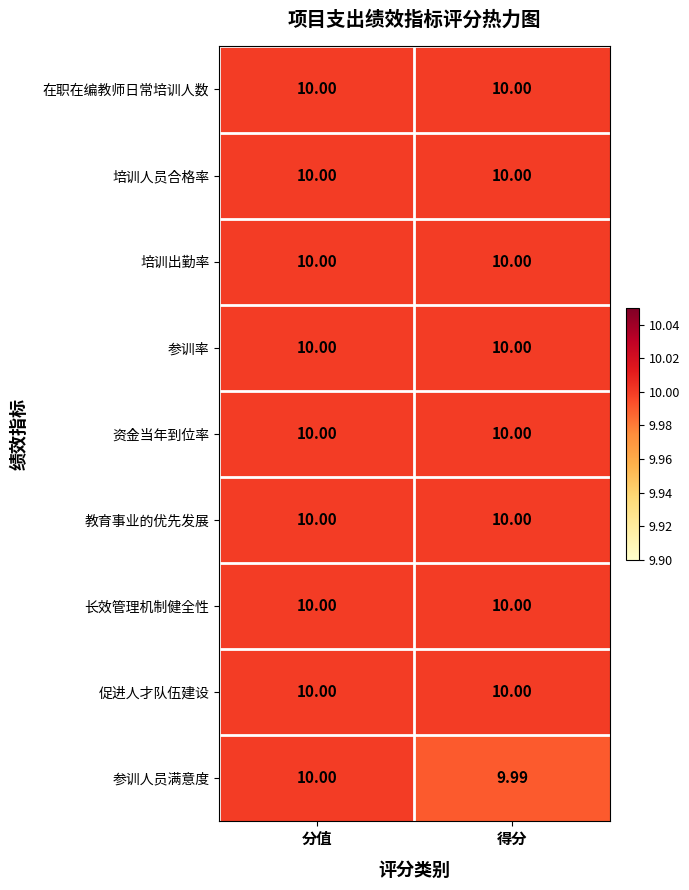

At which category does the chart reach its minimum across all series?

得分